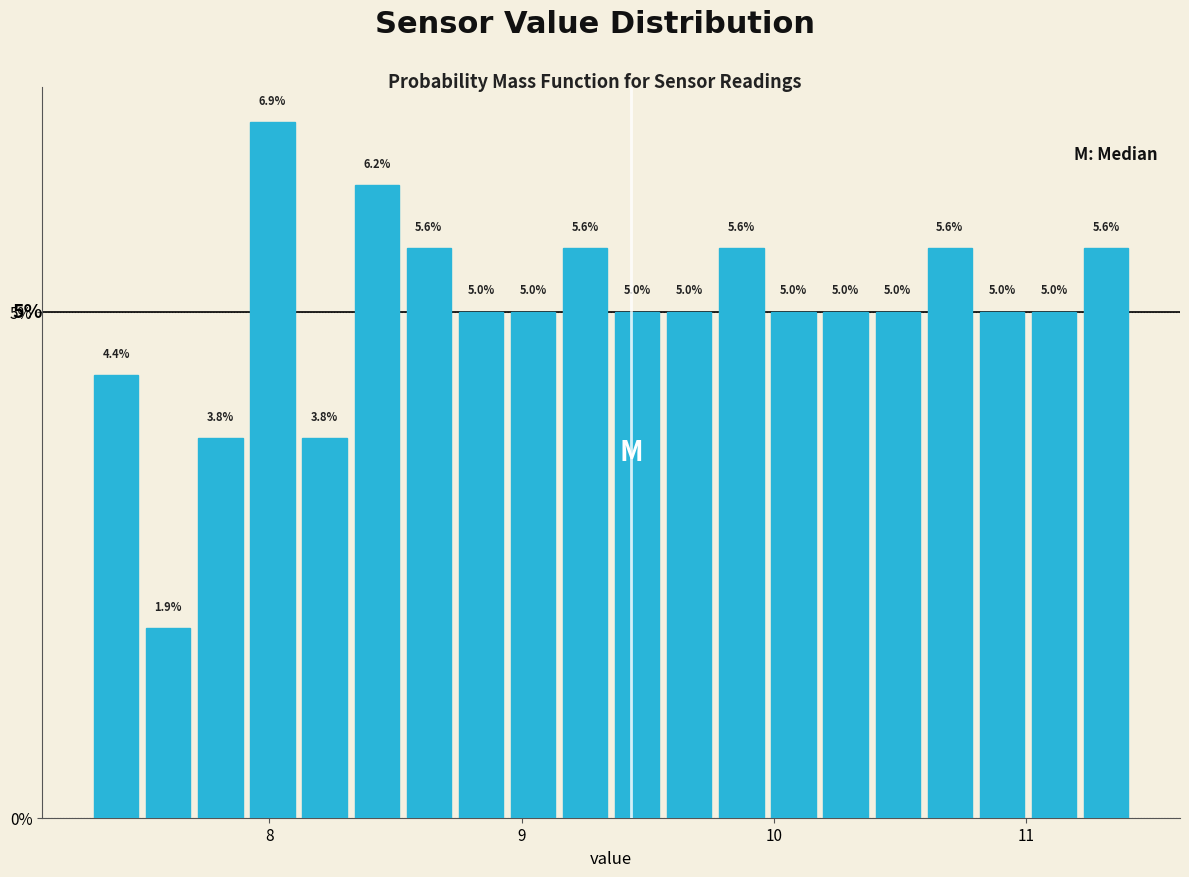

Around what value on the x-axis is the tallest bar? Give the approximate position of its centre, as read against the axis.

8.0